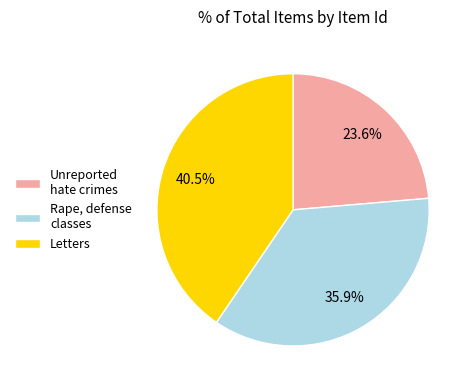

Approximately how many times larger is the value at Unreported hate crimes compared to Letters?

0.6